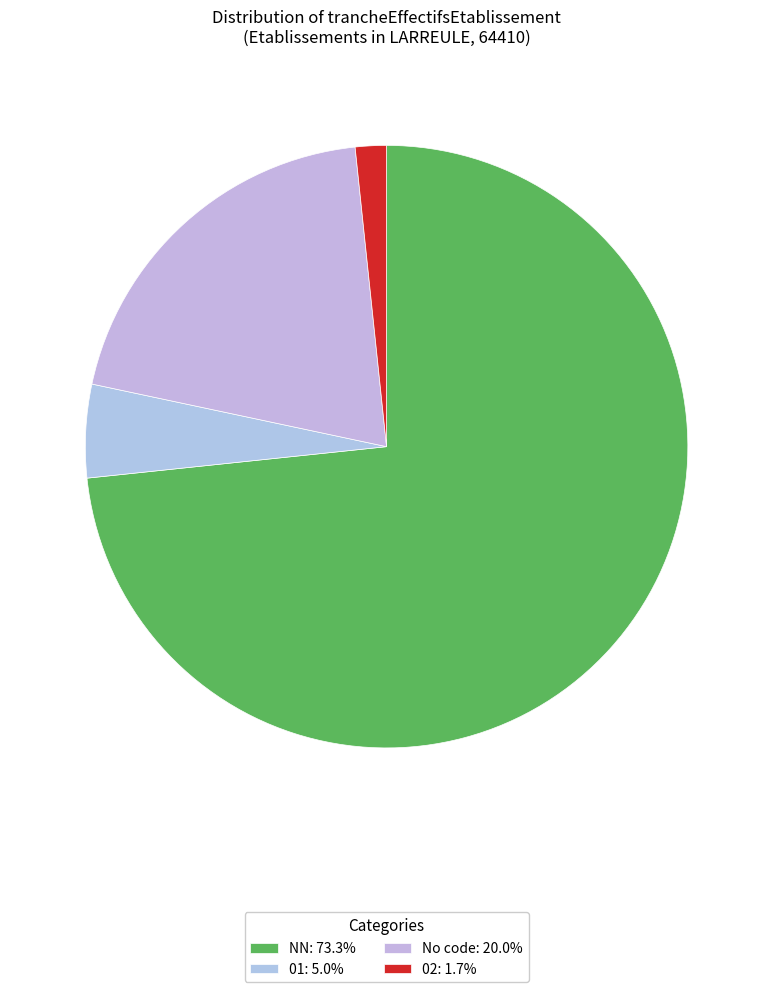

How many segments does this pie chart have?

4